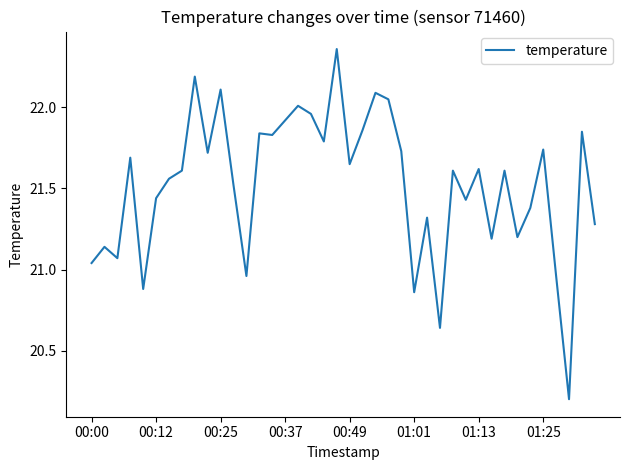

What is the smallest value displayed?

20.2